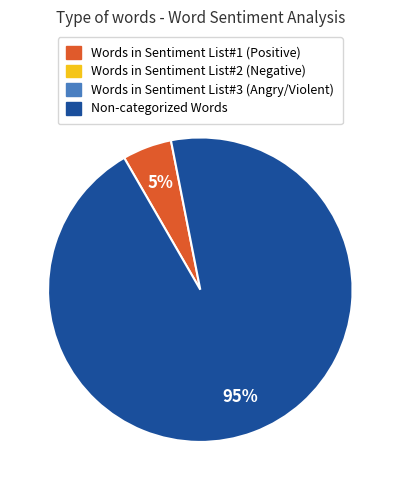

Does any single category account for the majority?

Yes